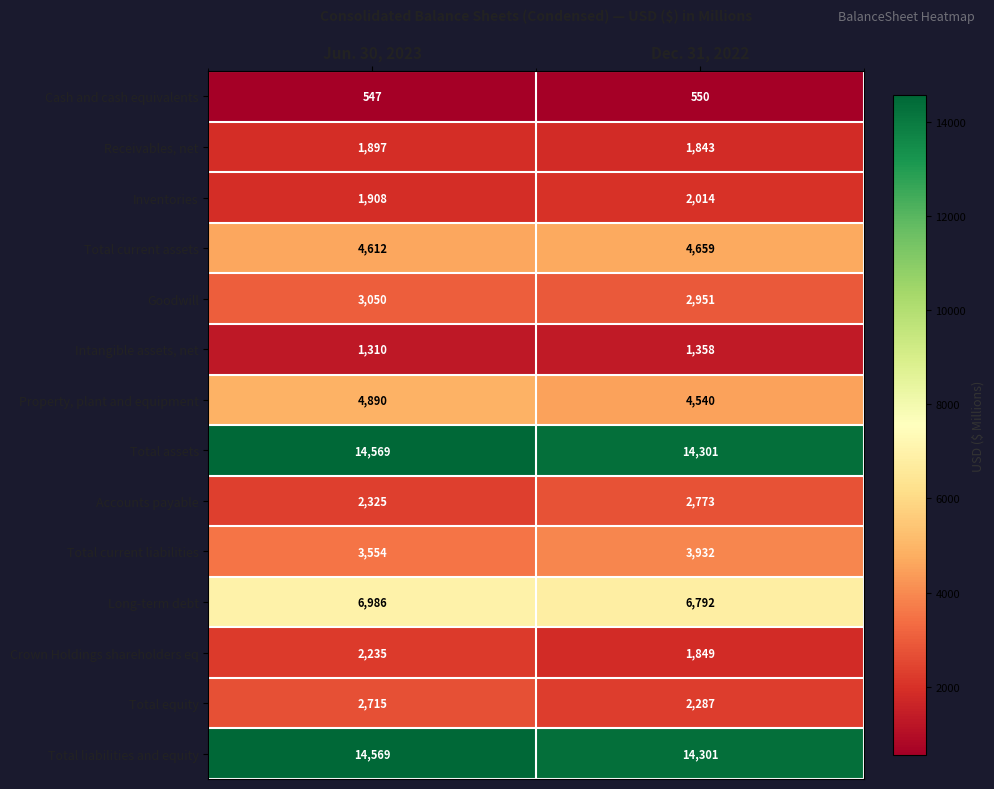

Count the number of data series in this chart.

14